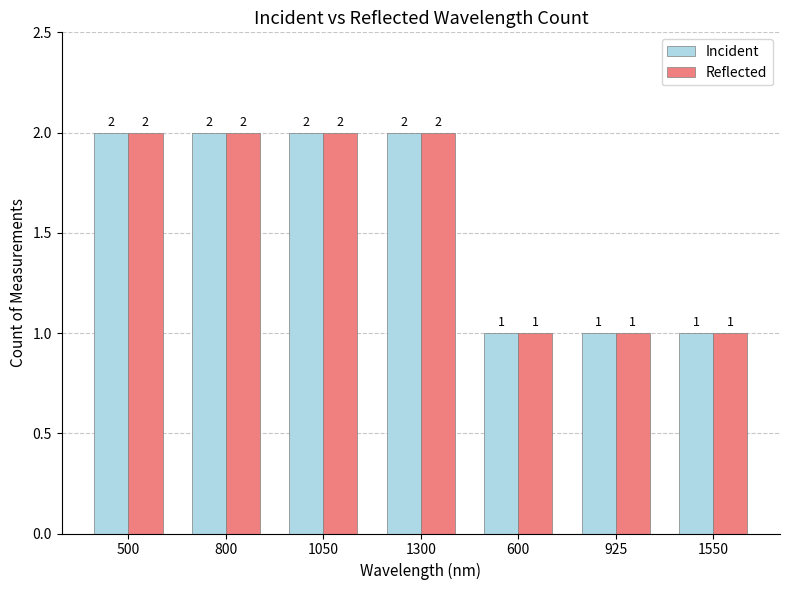

Reading left to right, extract all data points from this chart.

Incident: 500=2	800=2	1050=2	1300=2	600=1	925=1	1550=1
Reflected: 500=2	800=2	1050=2	1300=2	600=1	925=1	1550=1